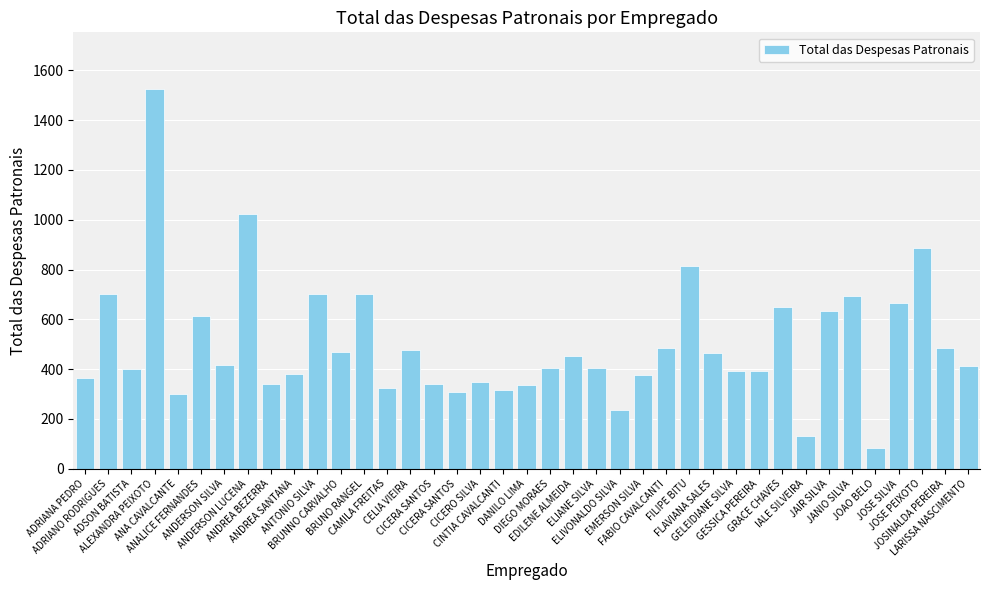

What is the ratio of the value at JOSE SILVA to the value at ANDREA BEZERRA?

2.0